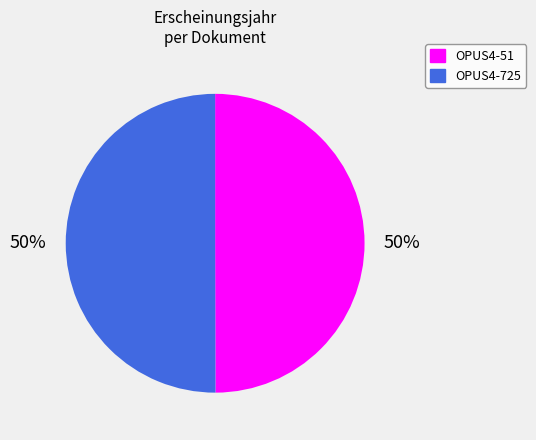

Count the number of slices in the pie.

2